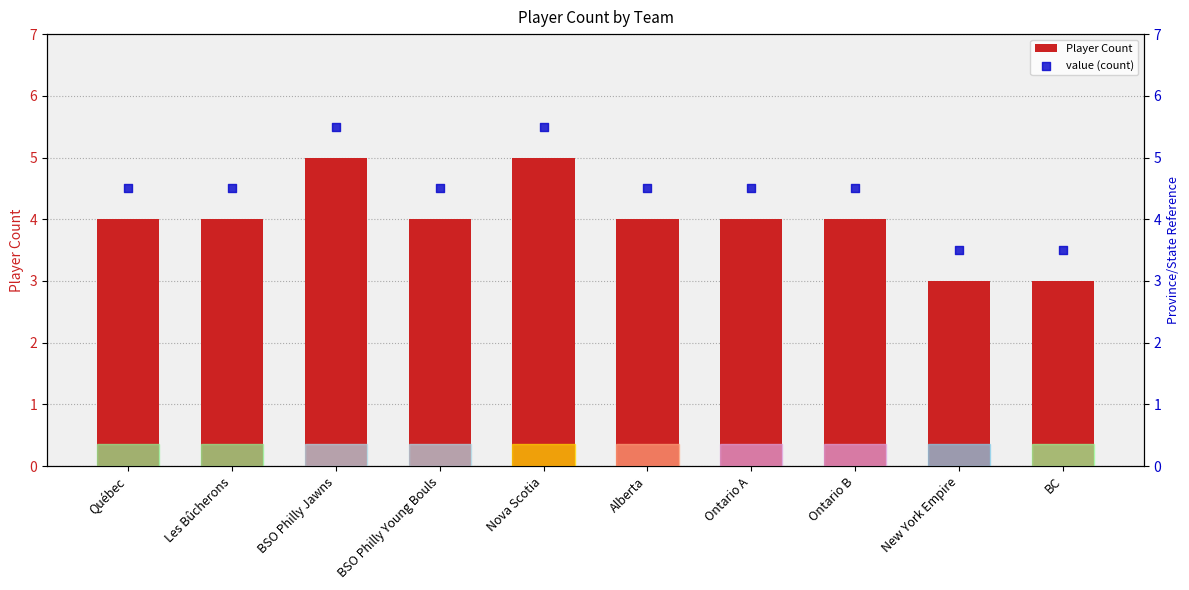

What is the total value across all series at Alberta?

8.5